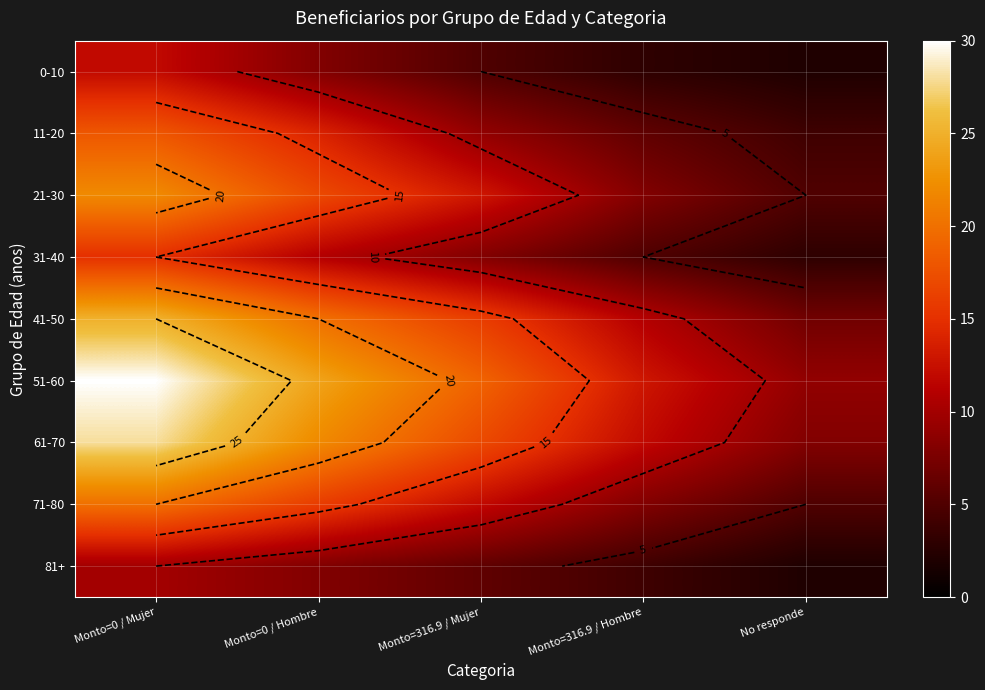

The value of 31-40 at Monto=316.9 / Hombre is 5. True or false?

True